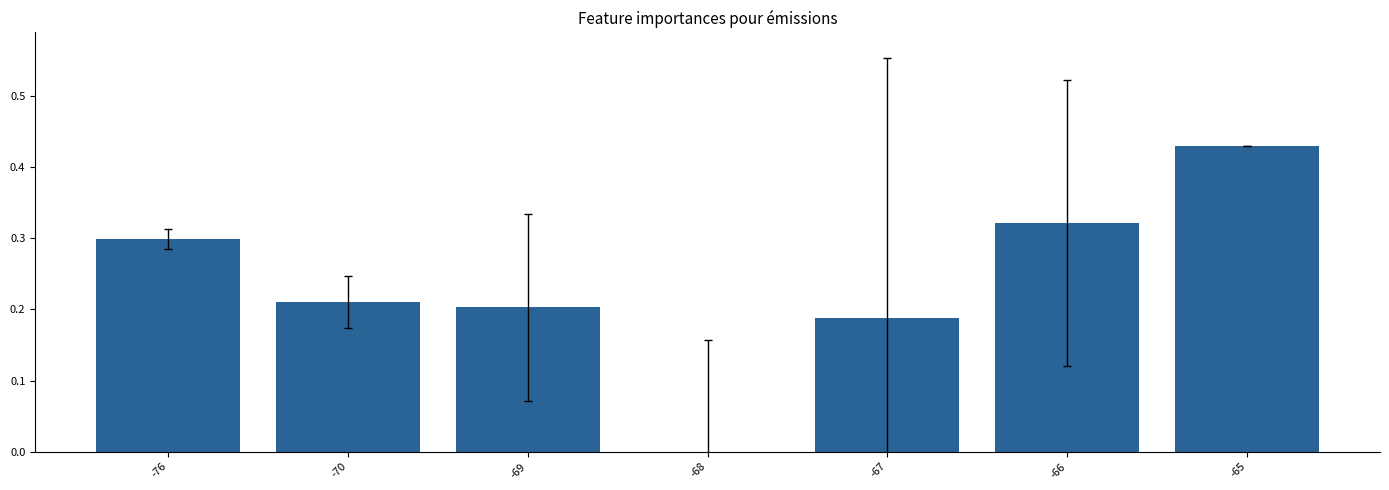

Which category has the highest value across all series?

-65